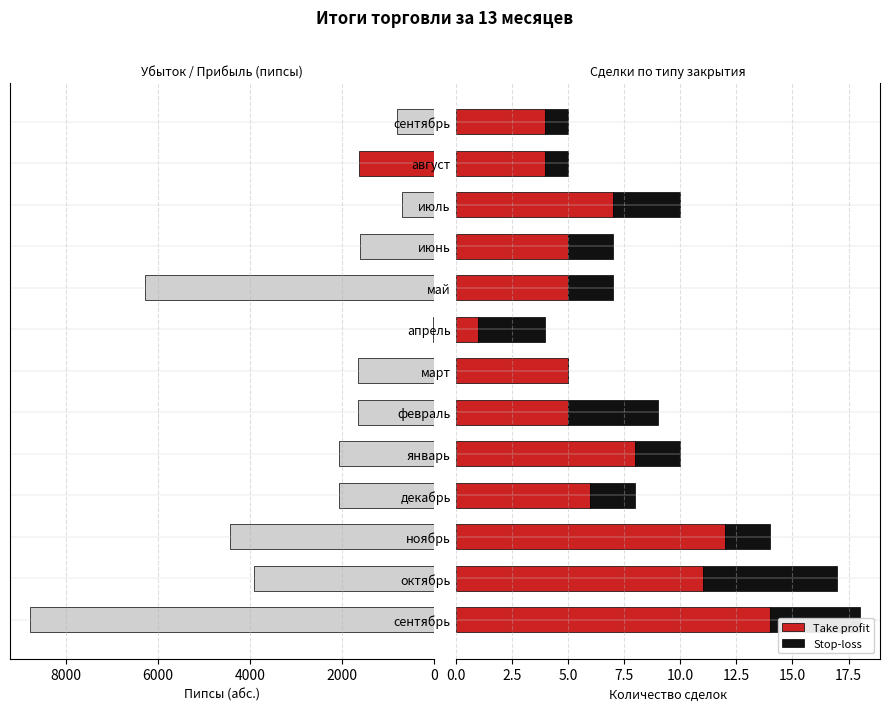

How many positive values does the Stop-loss series have?

12